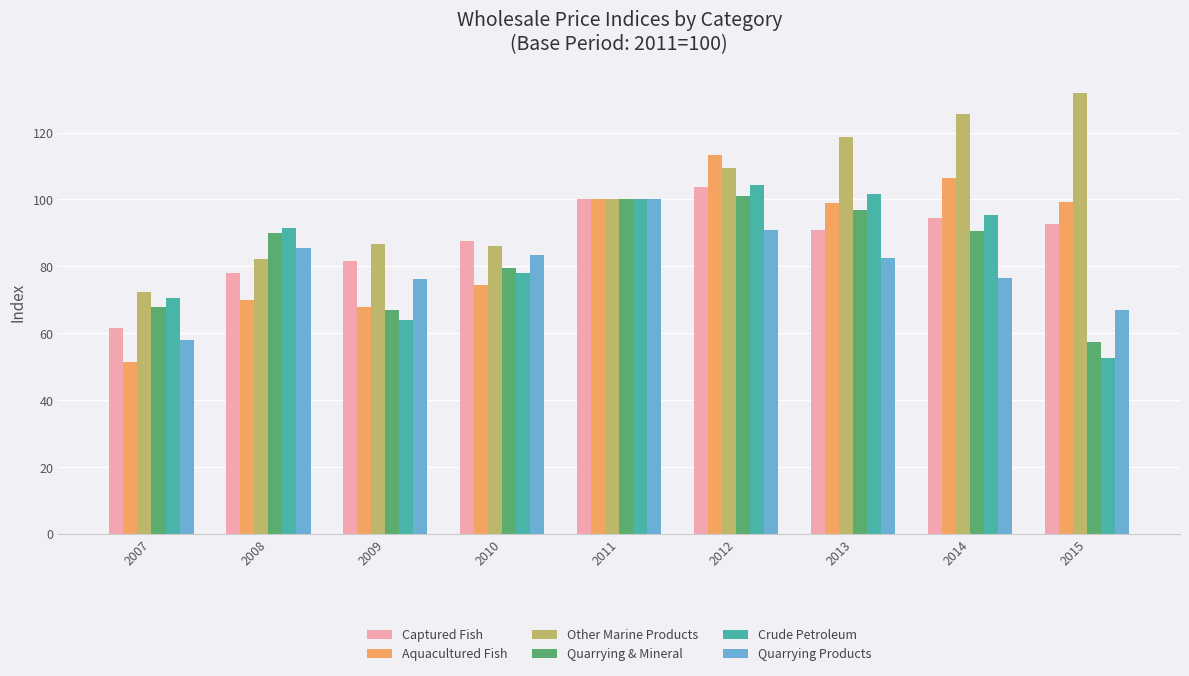

How many groups of bars are there?

9